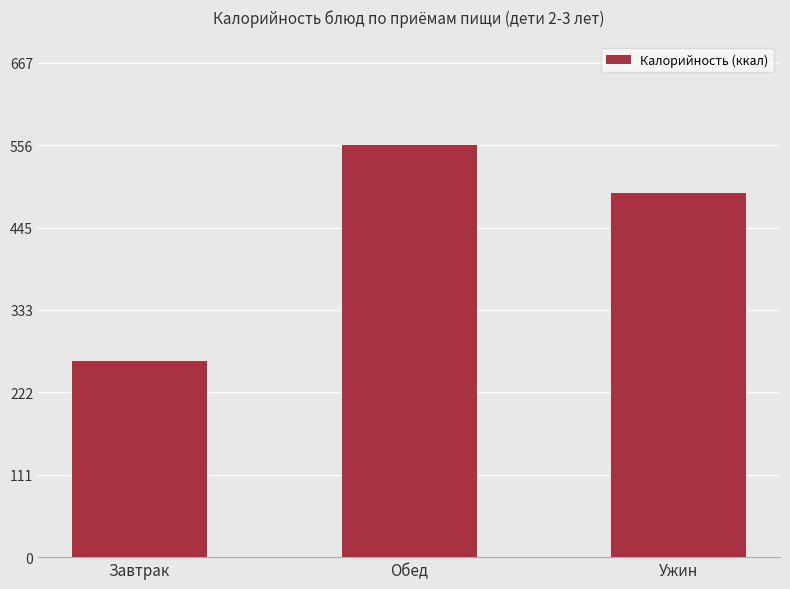

Rank the categories by value from highest to lowest.

Обед, Ужин, Завтрак